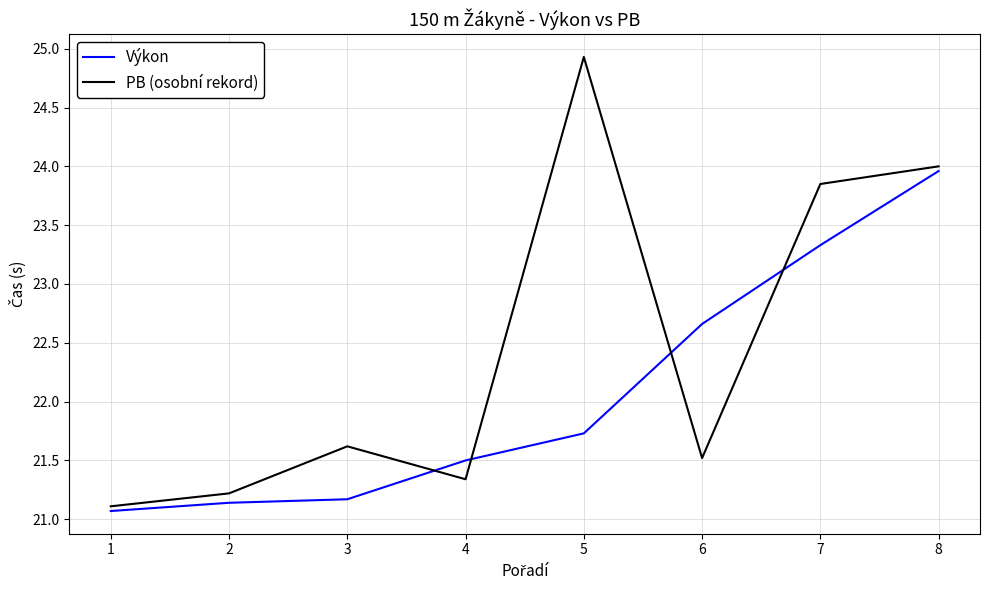

Which series has the largest total across all categories?

PB (osobní rekord)